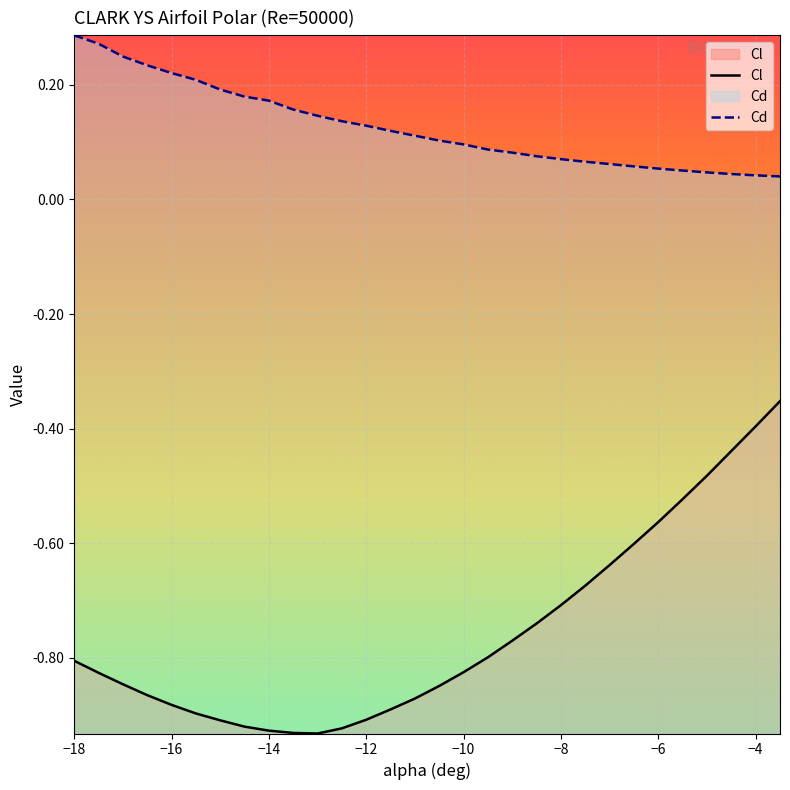

List the series in order of their overall mean, lowest first.

Cl, Cd